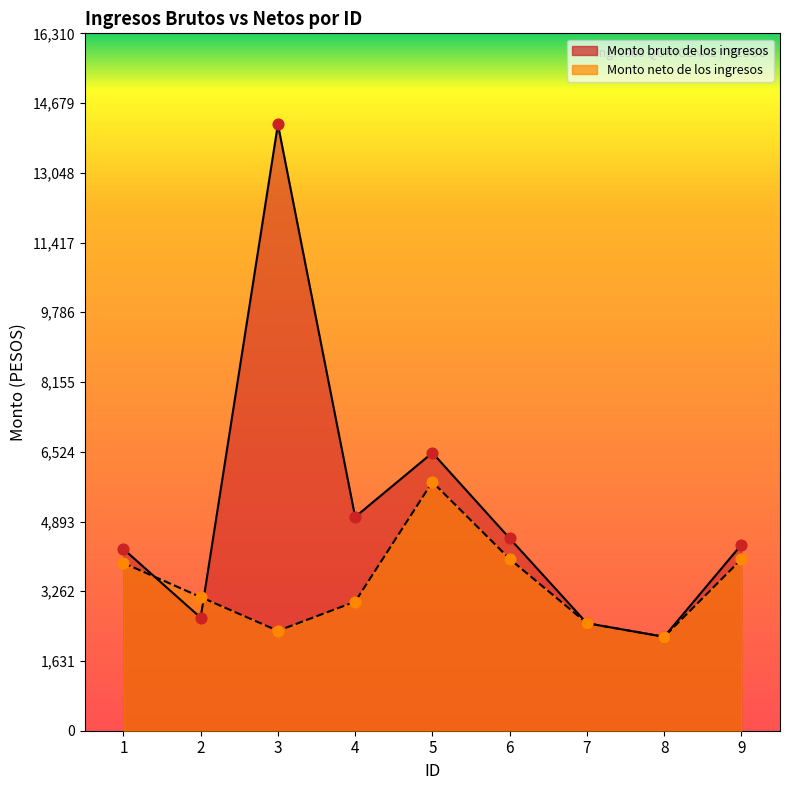

What are all the series names shown in the legend?

Monto bruto de los ingresos, Monto neto de los ingresos